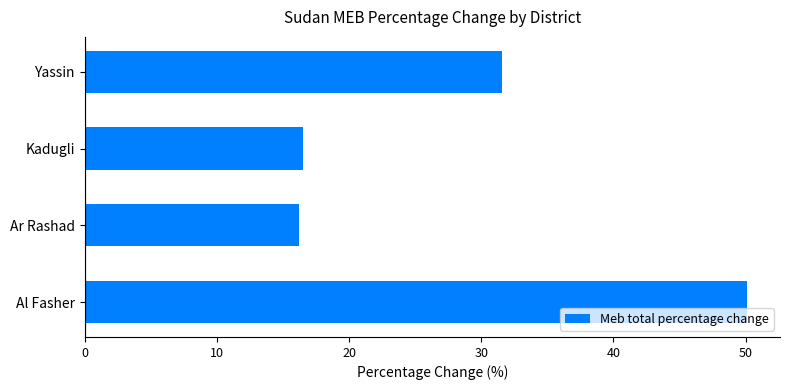

What is the change in value from Al Fasher to Yassin?

-18.5